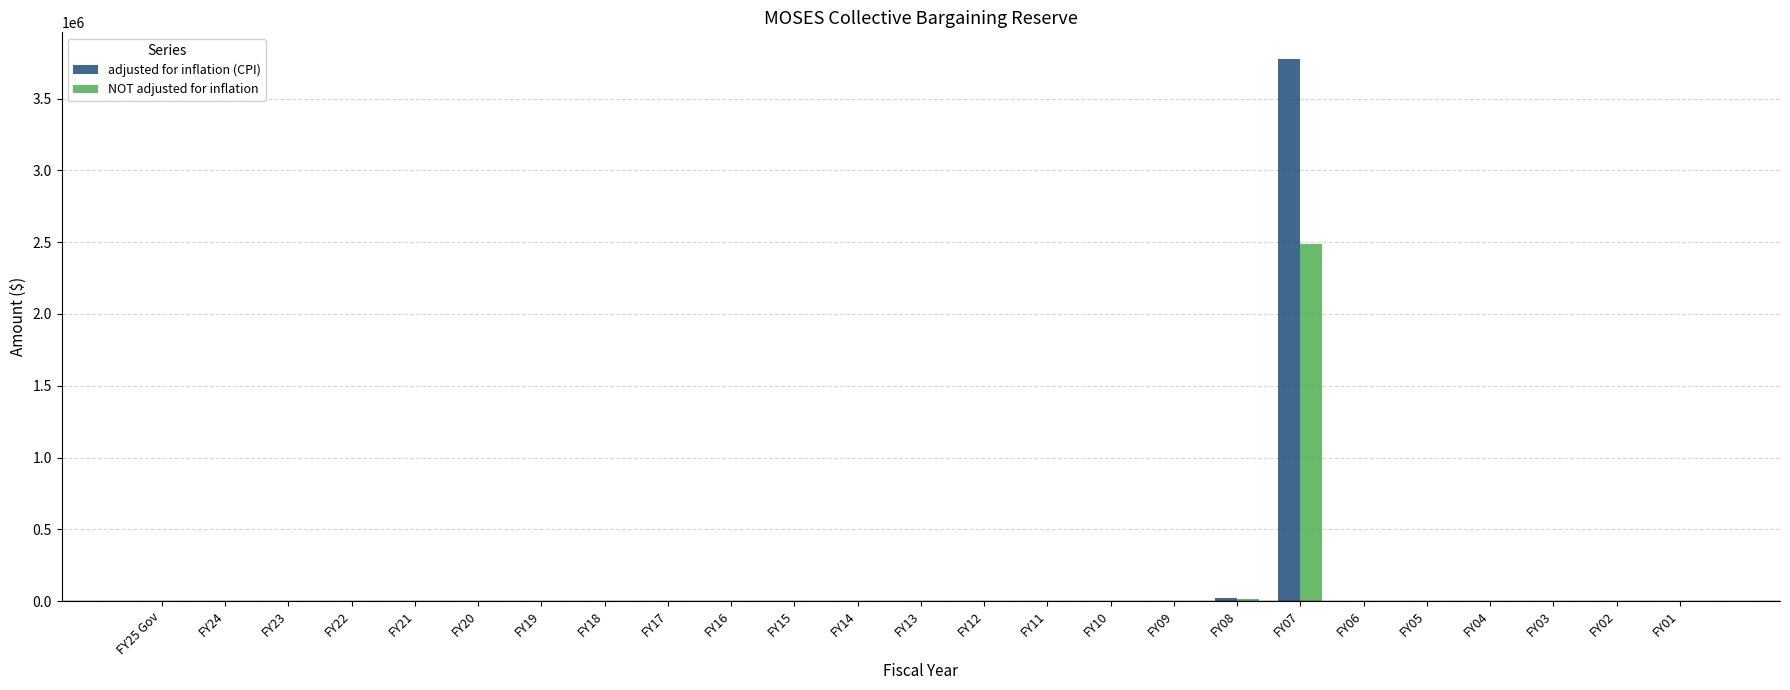

At which category is the sum across all series the highest?

FY07